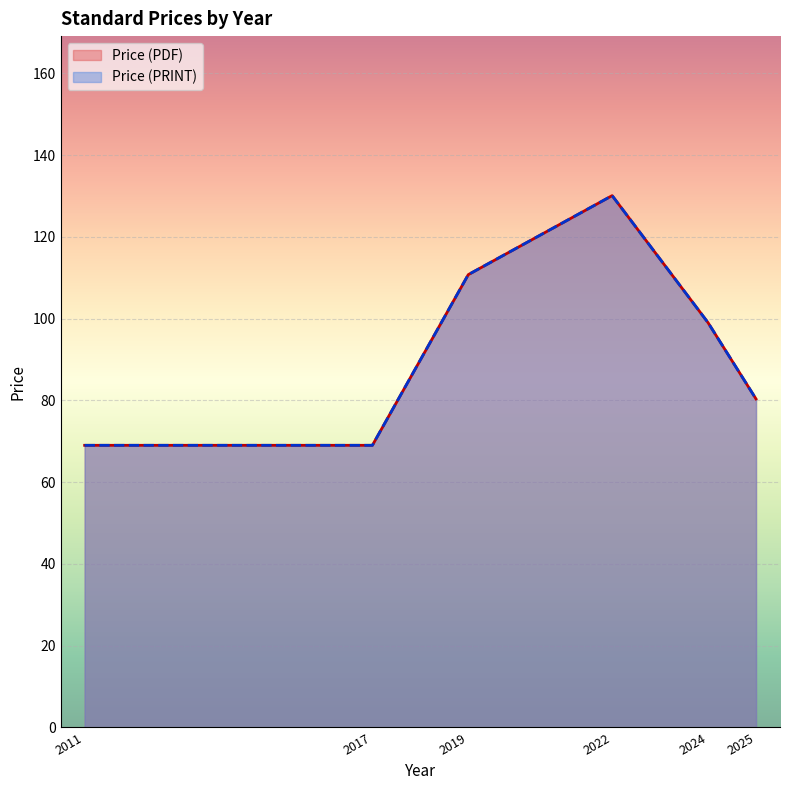

Which series has the widest spread of values?

Price (PDF)